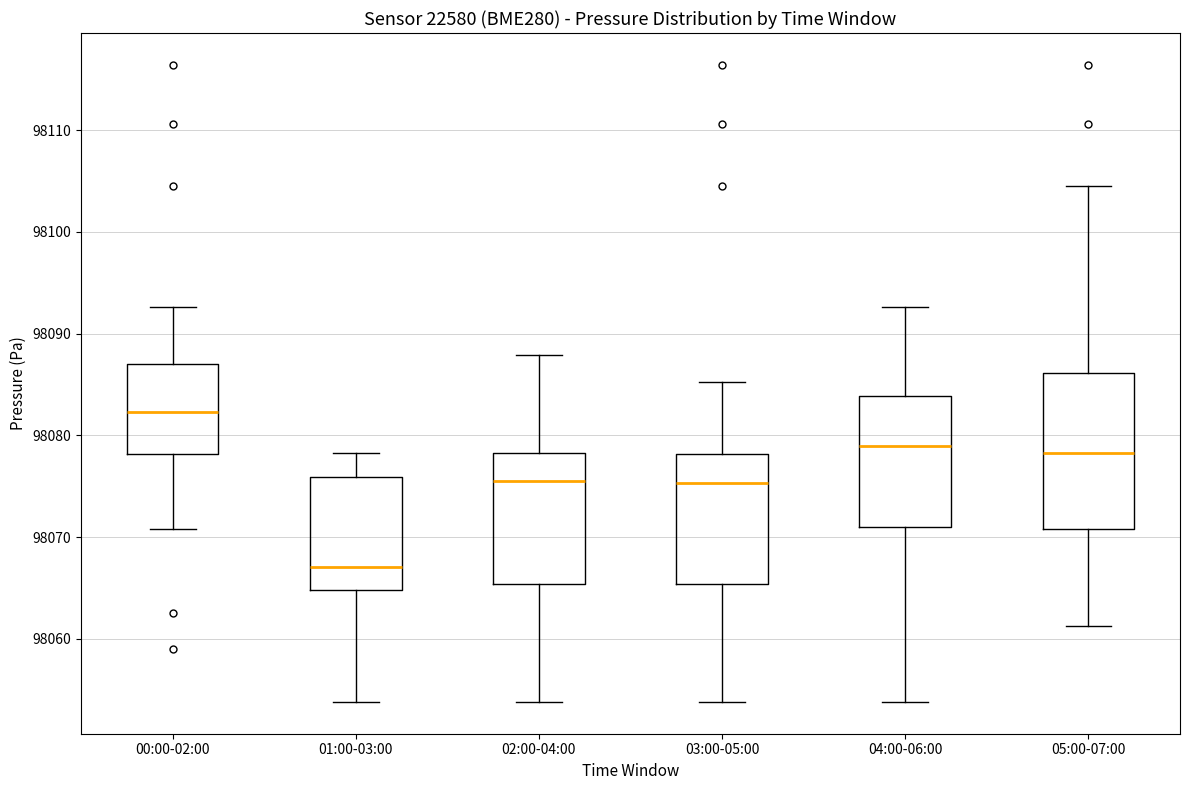

Which box is the tallest, from its lower edge to its upper edge?

05:00-07:00